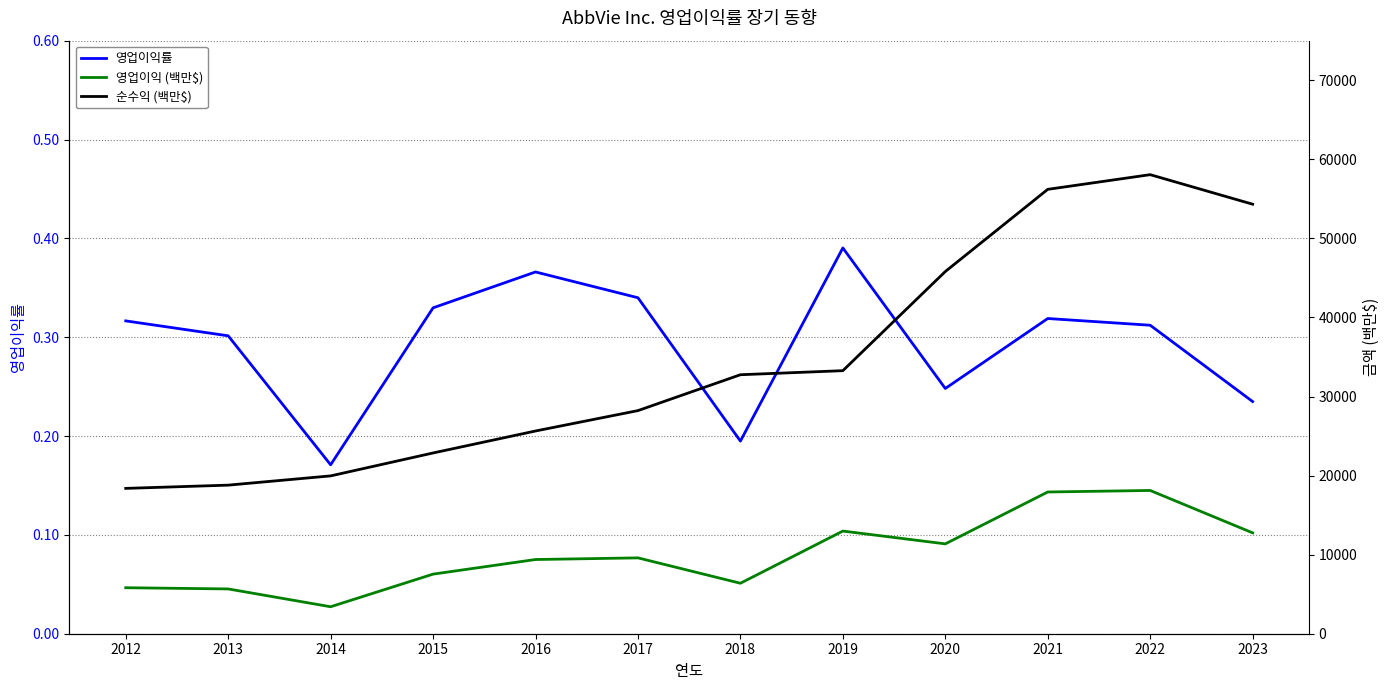

What is the lowest value of the 영업이익률 series?

0.2